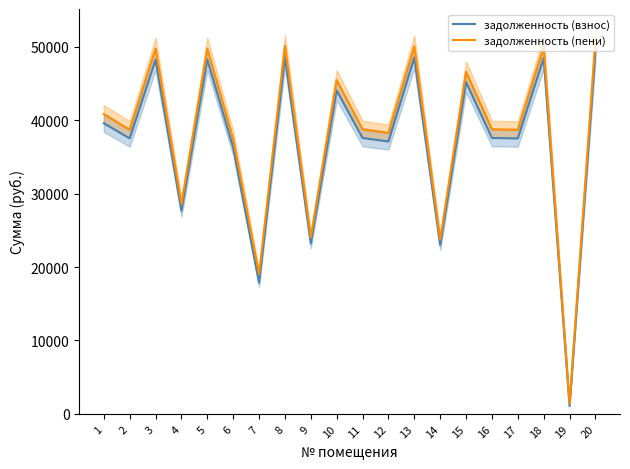

What is the spread (max minus min) of values at 13?

1532.6